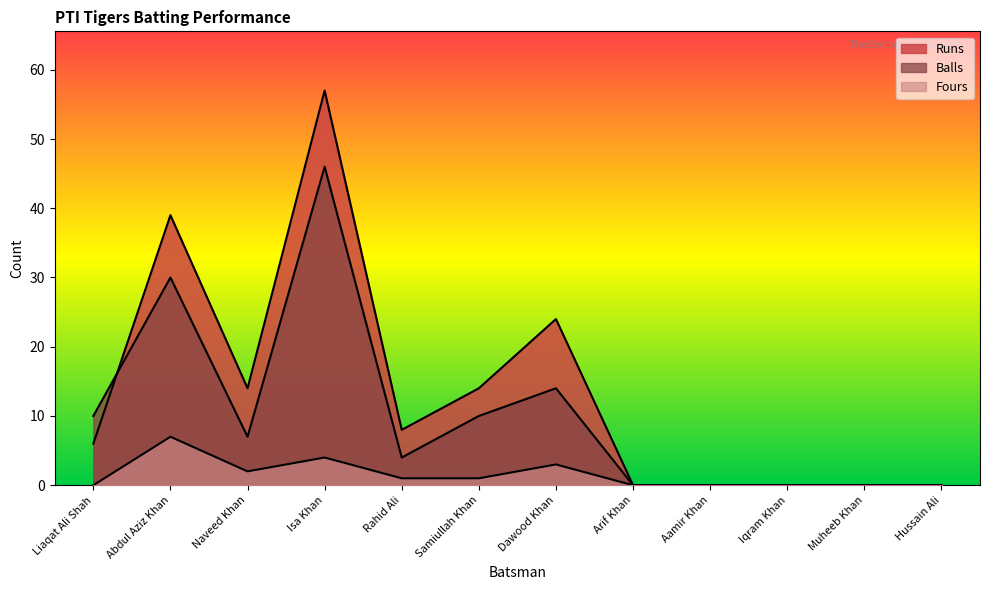

What is the difference between the Balls values at Dawood Khan and Samiullah Khan?

4